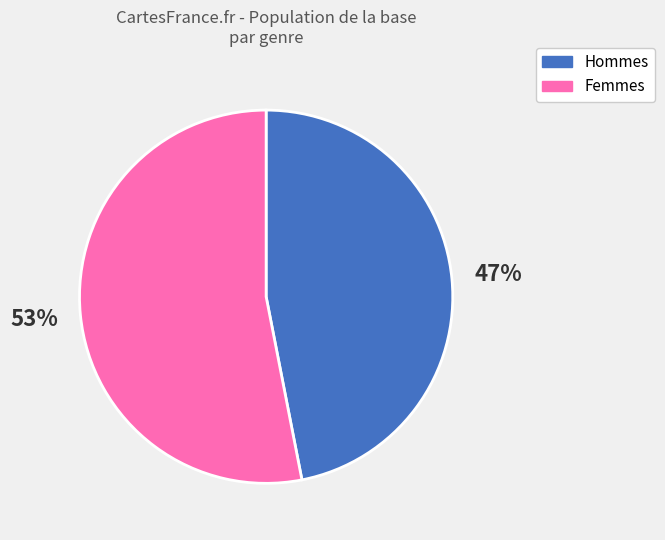

Is there any slice that represents more than half of the pie?

Yes